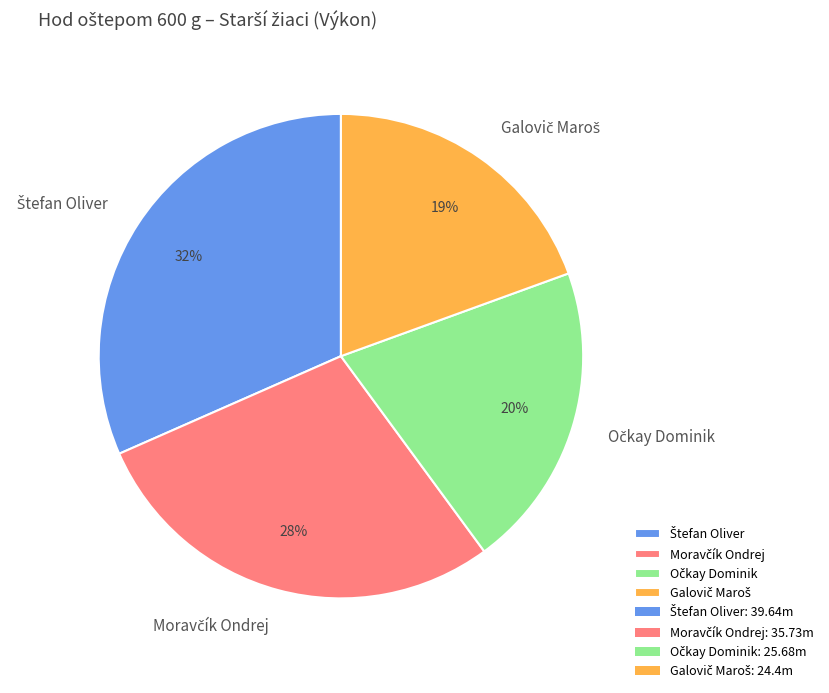

Is there any slice that represents more than half of the pie?

No